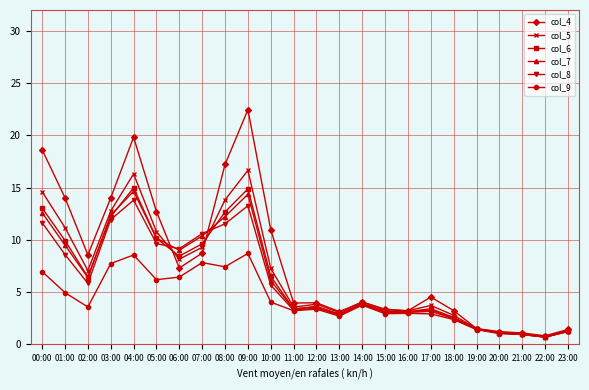

The value of col_5 at 11:00 is 3.6. True or false?

True